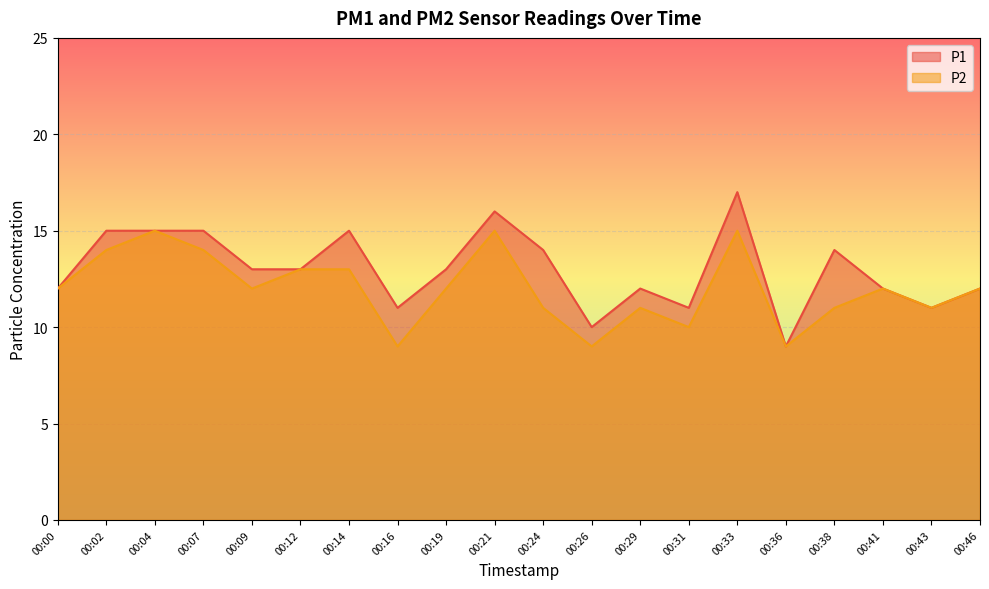

How many distinct data groups are displayed?

2